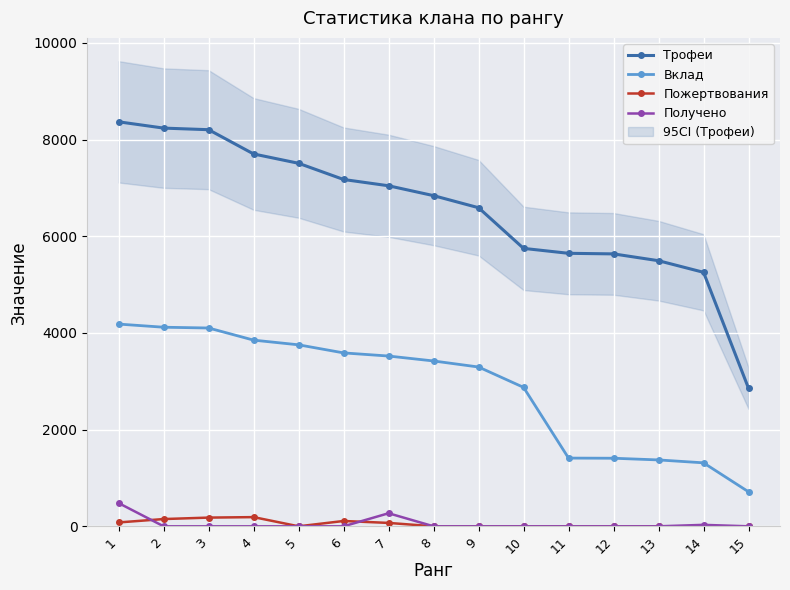

What value does the Трофеи series have at 13?

5494